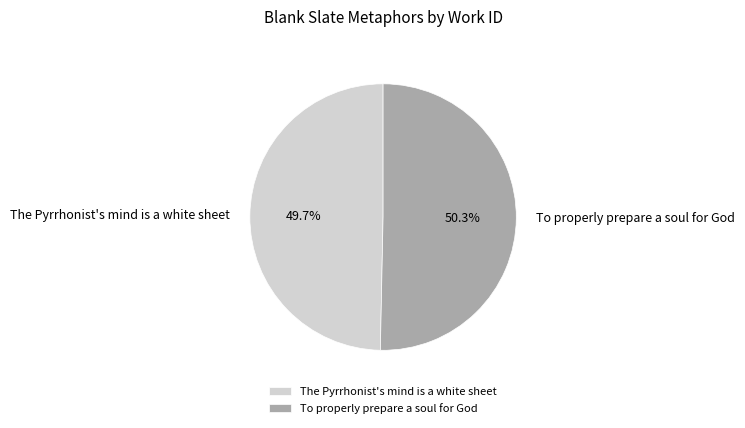

What percentage is NOT represented by The Pyrrhonist's mind is a white sheet?

50.3%